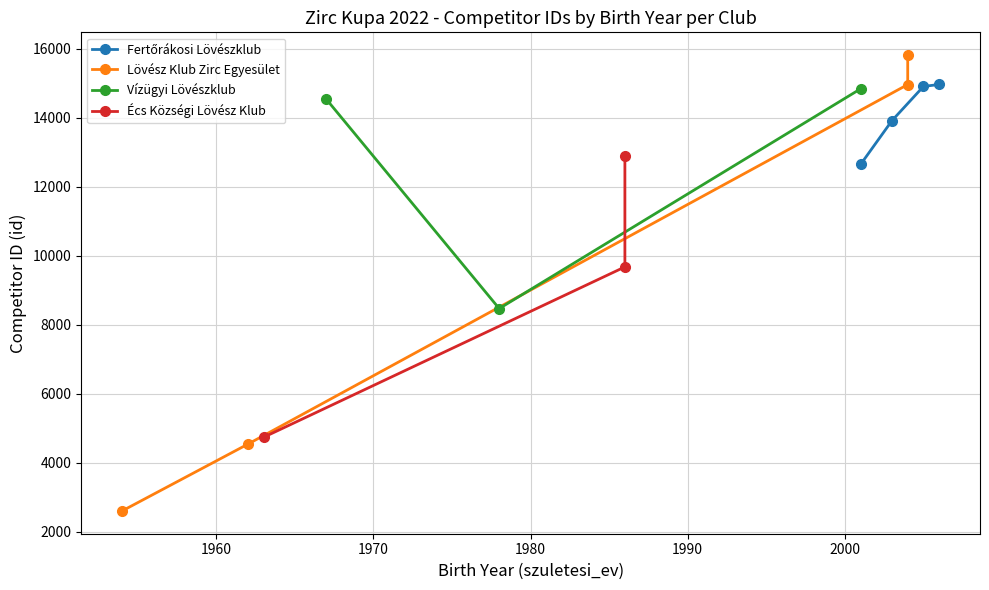

Which series has the largest total across all categories?

Fertőrákosi Lövészklub